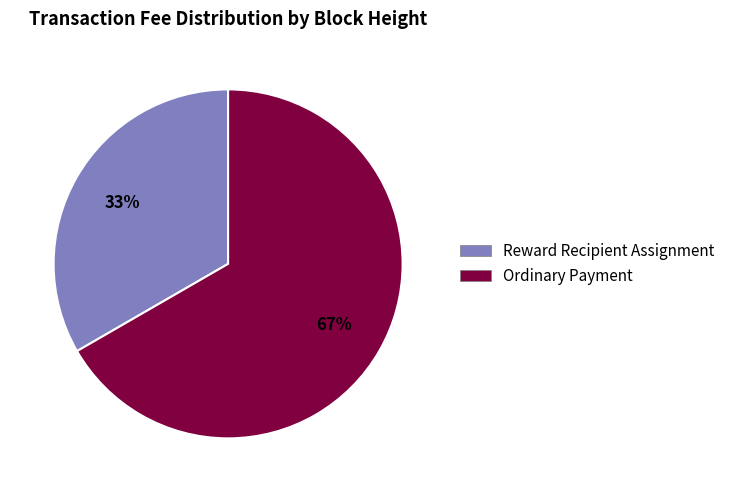

Is there a majority slice in this chart?

Yes